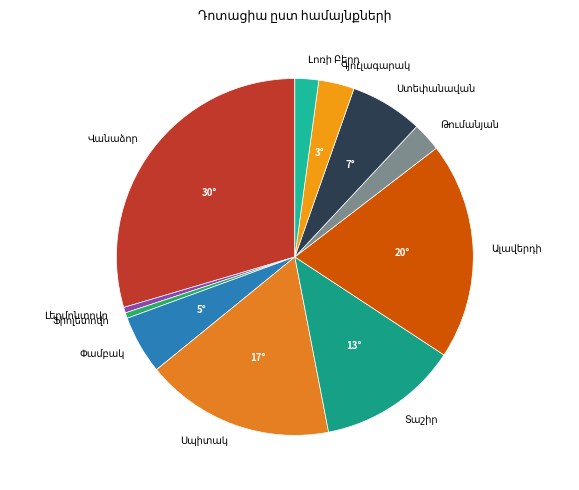

Is there a majority slice in this chart?

No